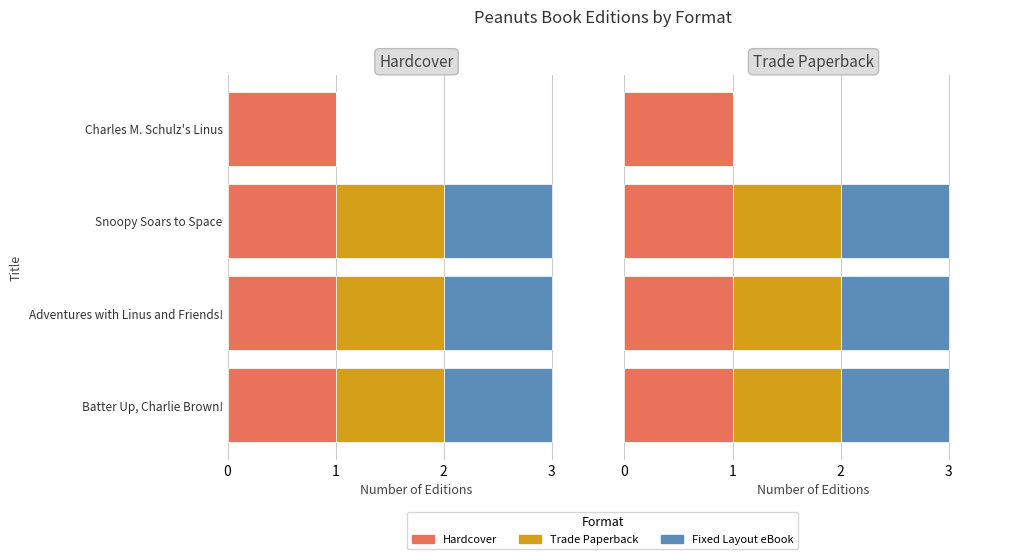

Between 2 and 3, which series saw the biggest shift?

Trade Paperback